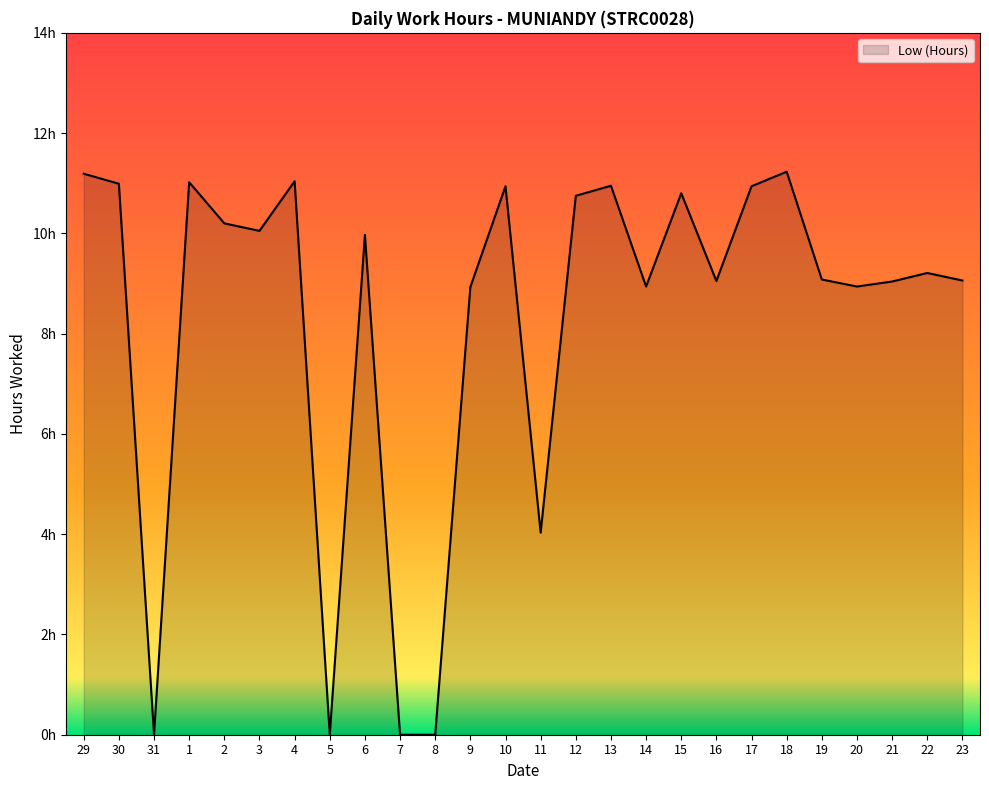

What is the change in value from 16 to 20?

-0.1